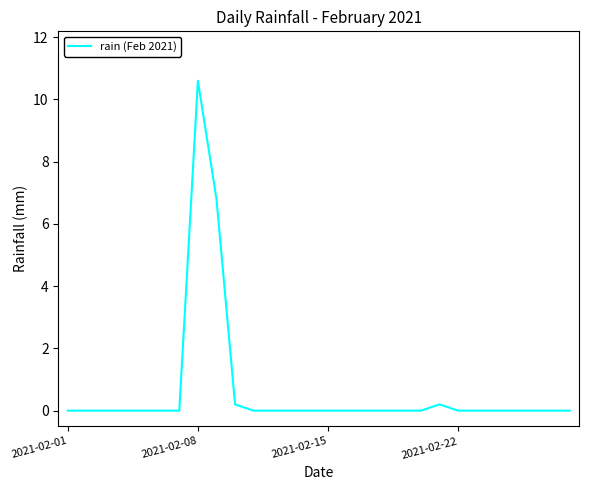

What is the difference between the maximum and minimum values?

10.6